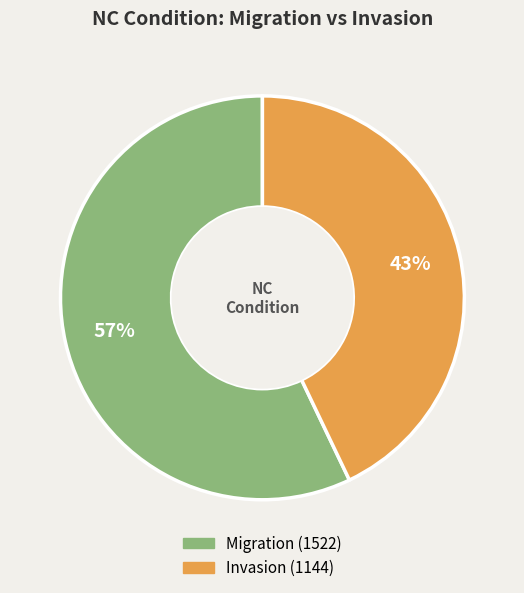

How many slices are in this pie chart?

2